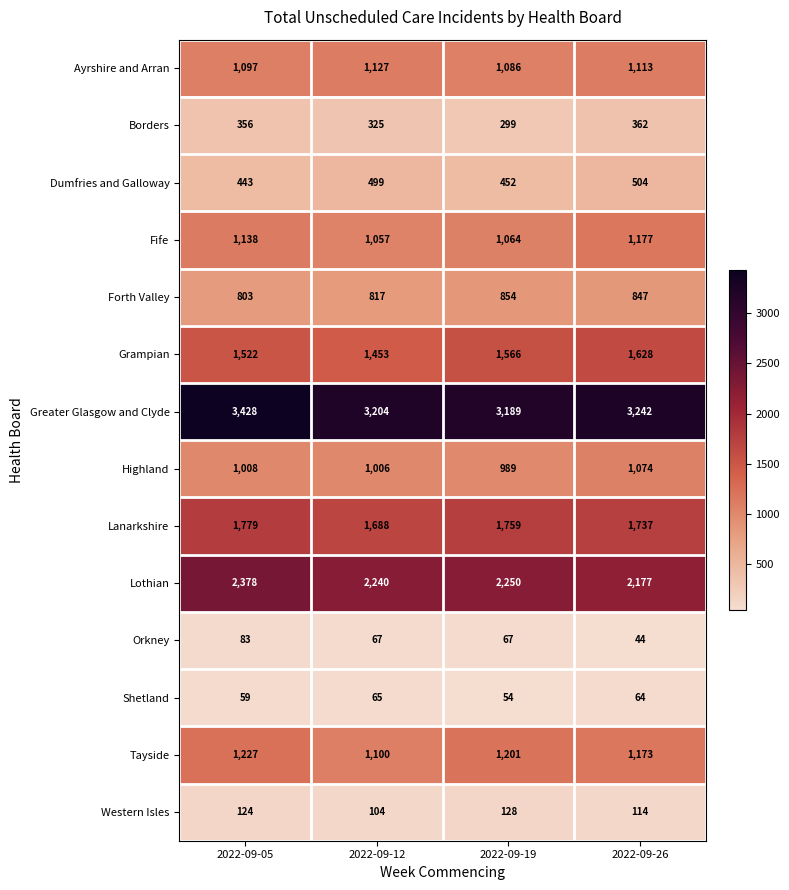

What is the maximum value shown in the chart?

3428